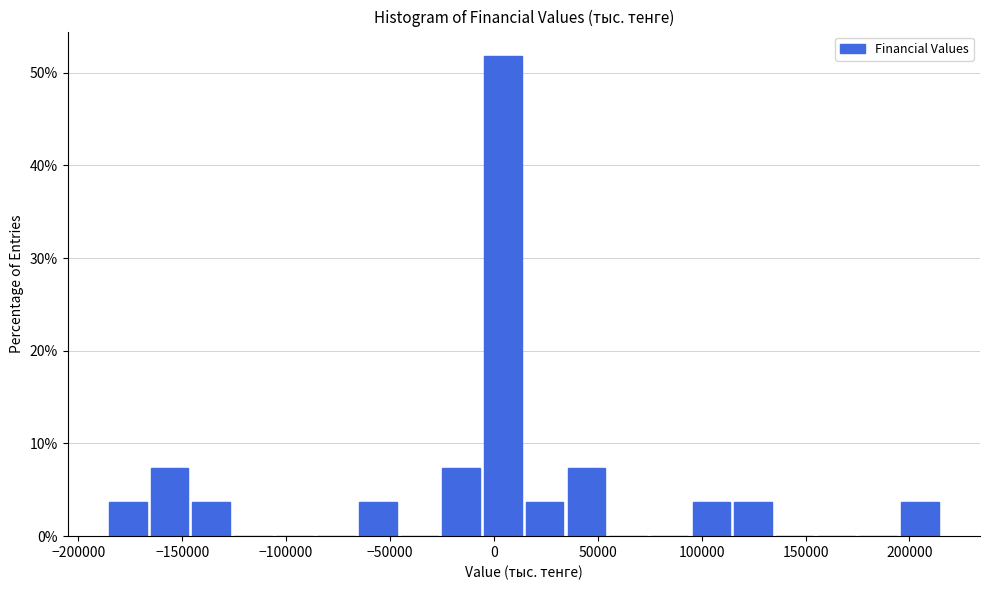

Reading left to right, list every bar in this chart as the range it spans on the x-axis followed by its height. Neither the bar edges nor the heights are printed on the chart, so give them approximately, as read against the axes.

-185000 to -165000: 4
-165000 to -145000: 7
-145000 to -125000: 4
-125000 to -105000: 0
-105000 to -85000: 0
-85000 to -65000: 0
-65000 to -45000: 4
-45000 to -25000: 0
-25000 to -5000: 7
-5000 to 15000: 52
15000 to 35000: 4
35000 to 55000: 7
55000 to 75000: 0
75000 to 95000: 0
95000 to 115000: 4
115000 to 135000: 4
135000 to 155000: 0
155000 to 175000: 0
175000 to 195000: 0
195000 to 215000: 4